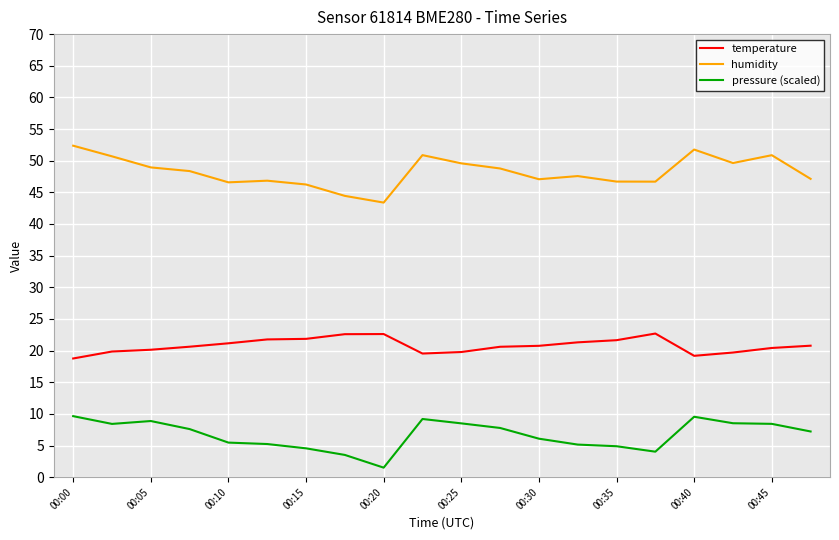

List the series in order of their peak value, lowest first.

pressure (scaled), temperature, humidity